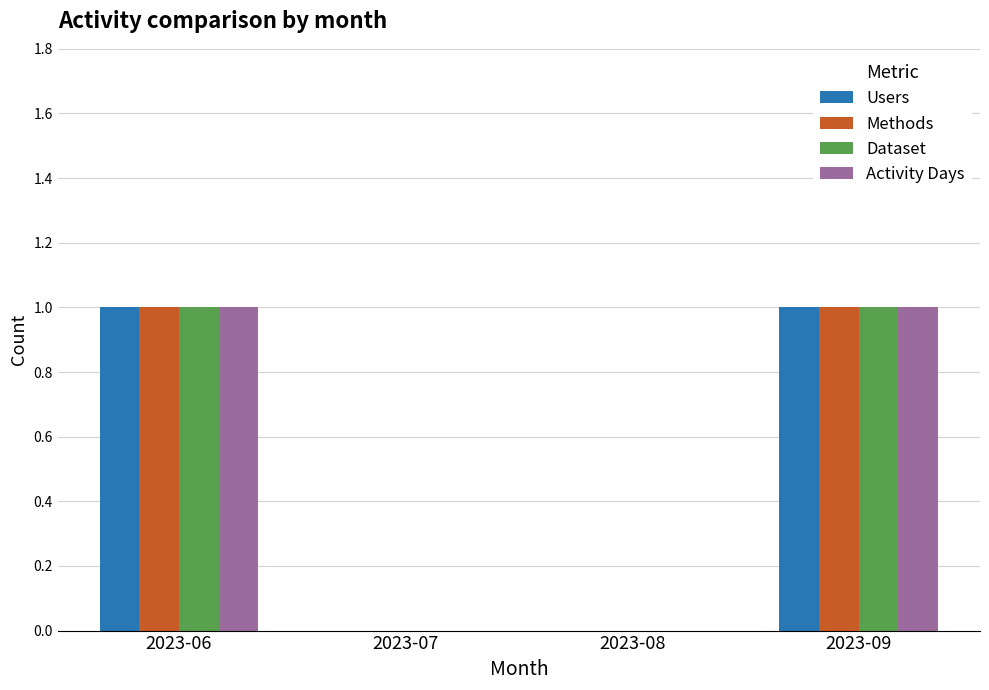

What is the total value across all series at 2023-06?

4